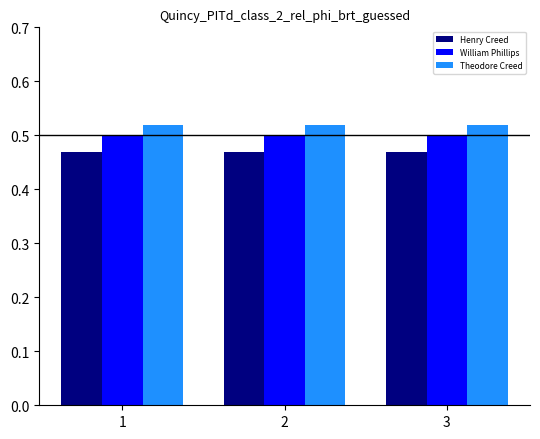

What is the total value across all series at 3?

1.5